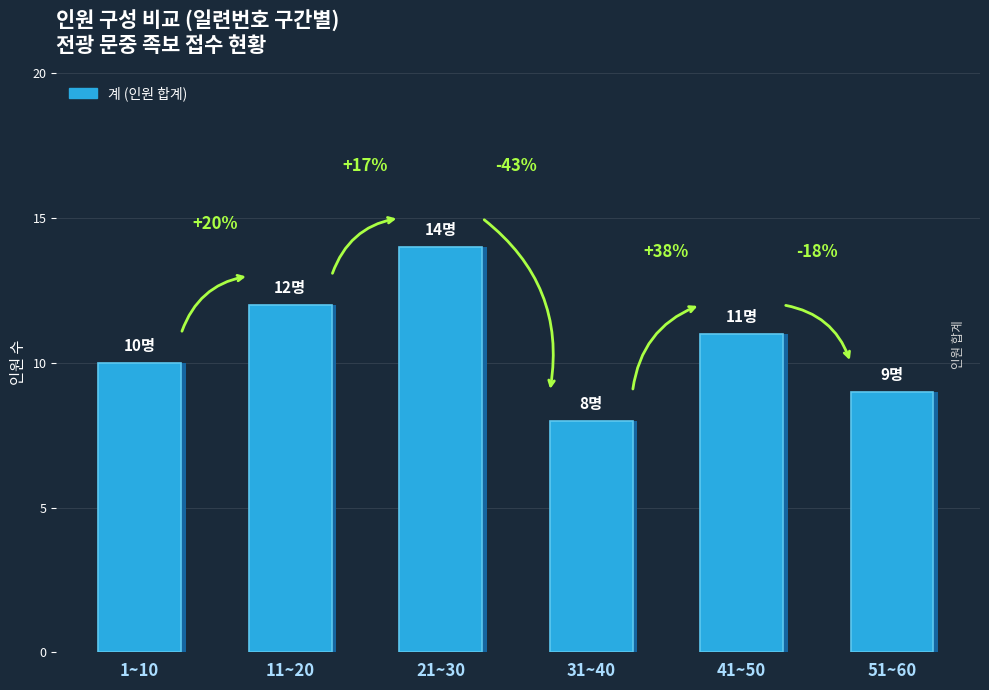

Reading right to left, what are all the values shown in this chart?

9	11	8	14	12	10